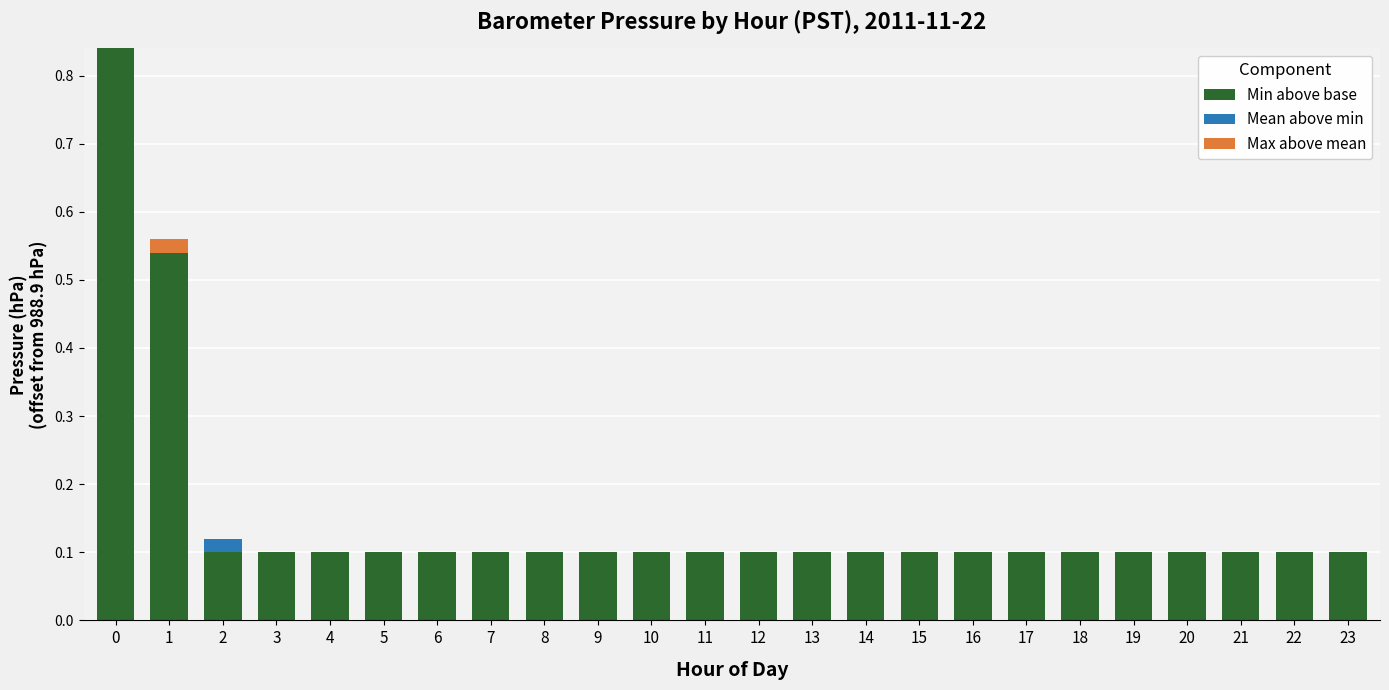

The Min above base series shows 0.2 at 19. True or false?

False